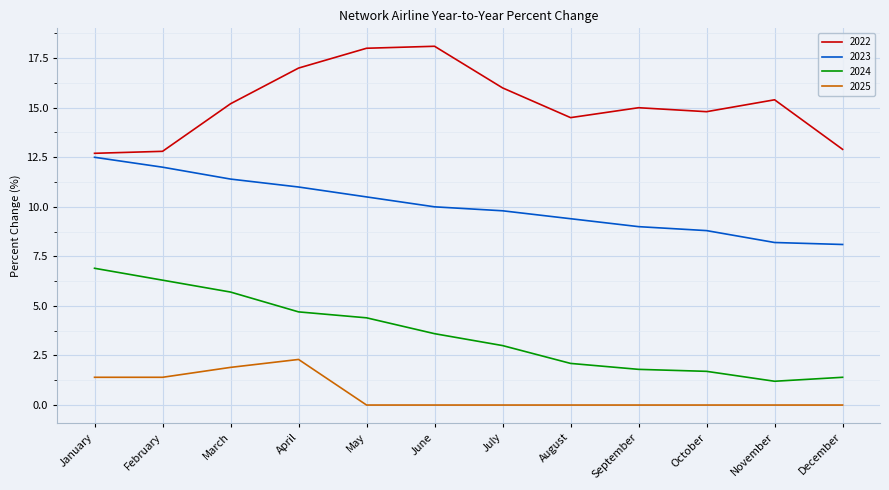

Which series has the largest total across all categories?

2022